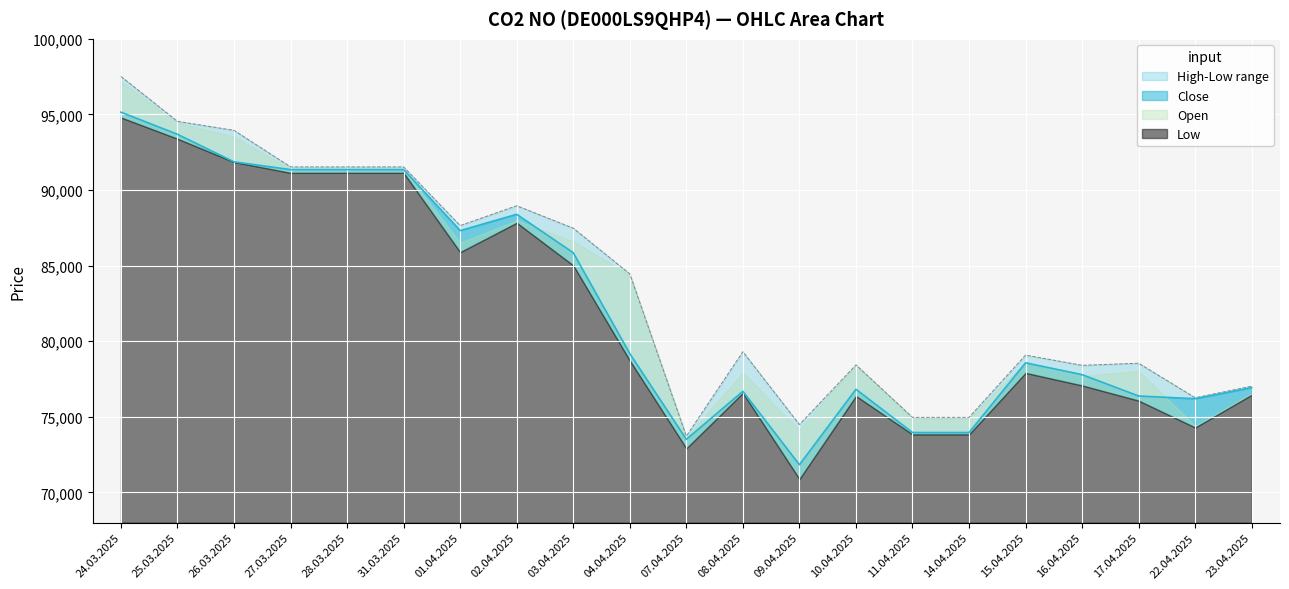

Rank the categories by Open value from lowest to highest.

07.04.2025, 09.04.2025, 11.04.2025, 14.04.2025, 22.04.2025, 23.04.2025, 16.04.2025, 10.04.2025, 17.04.2025, 15.04.2025, 08.04.2025, 04.04.2025, 03.04.2025, 01.04.2025, 02.04.2025, 27.03.2025, 28.03.2025, 31.03.2025, 26.03.2025, 25.03.2025, 24.03.2025